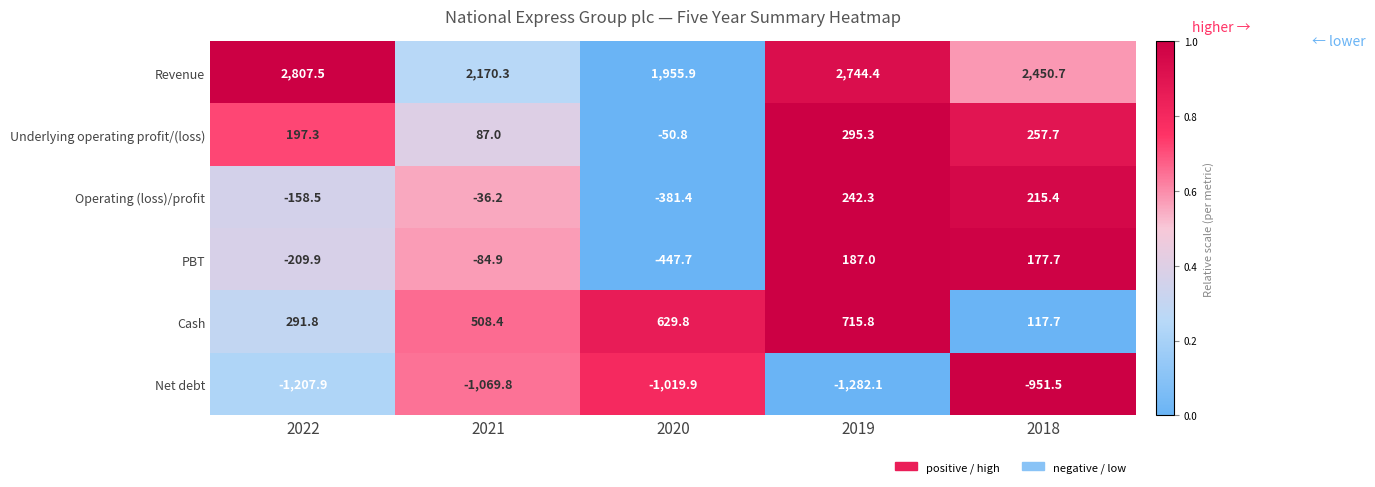

Reading left to right, list all the values displayed in this chart.

Revenue: 2807.5	2170.3	1955.9	2744.4	2450.7
Underlying operating profit/(loss): 197.3	87.0	-50.8	295.3	257.7
Operating (loss)/profit: -158.5	-36.2	-381.4	242.3	215.4
PBT: -209.9	-84.9	-447.7	187.0	177.7
Cash: 291.8	508.4	629.8	715.8	117.7
Net debt: -1207.9	-1069.8	-1019.9	-1282.1	-951.5